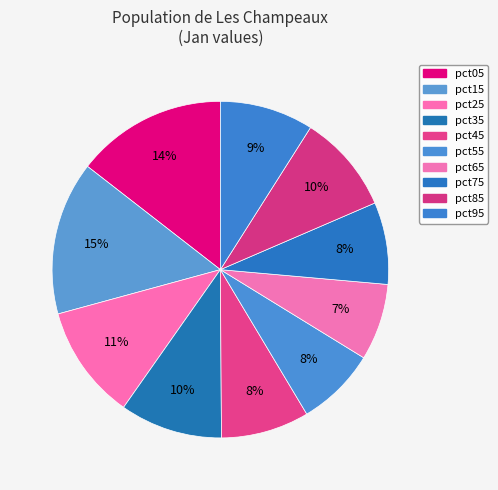

Is it true that pct55 is 1% of the pie?

False